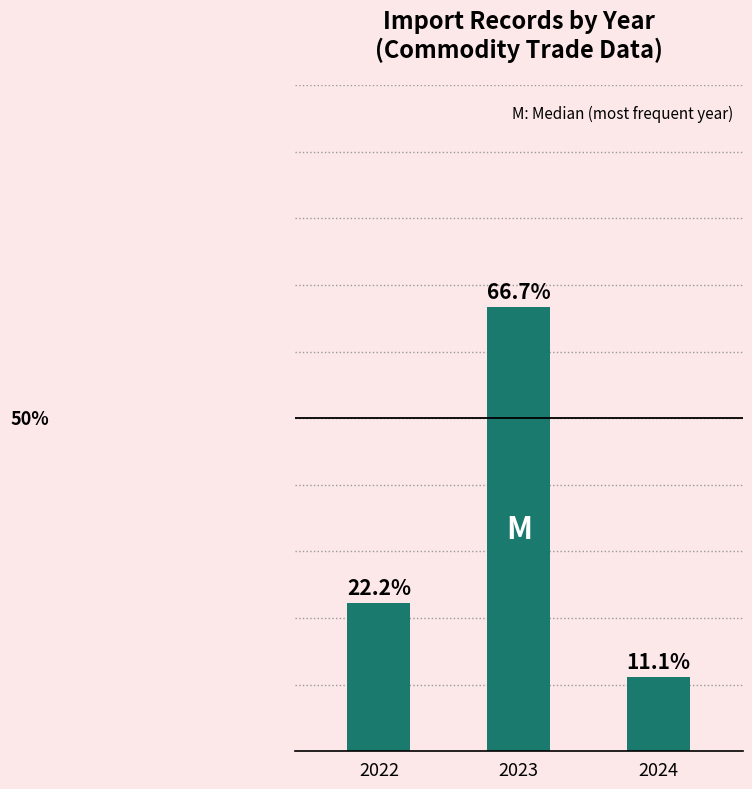

Does the chart contain any negative values?

No